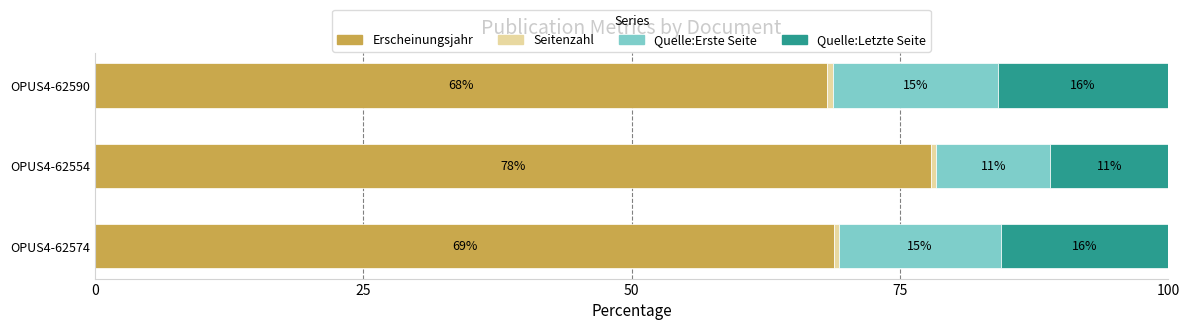

What is the sum of the Erscheinungsjahr values at OPUS4-62590 and OPUS4-62574?

137.0